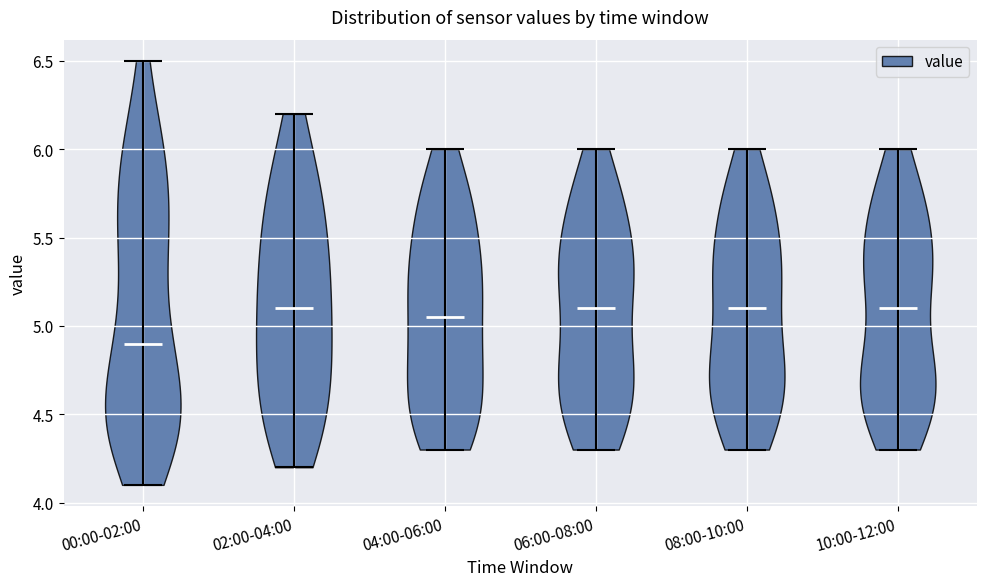

What is the lowest point the violin for 06:00-08:00 reaches on the y-axis? The values are not printed on the chart, so give them approximately, as read against the axis.

4.30